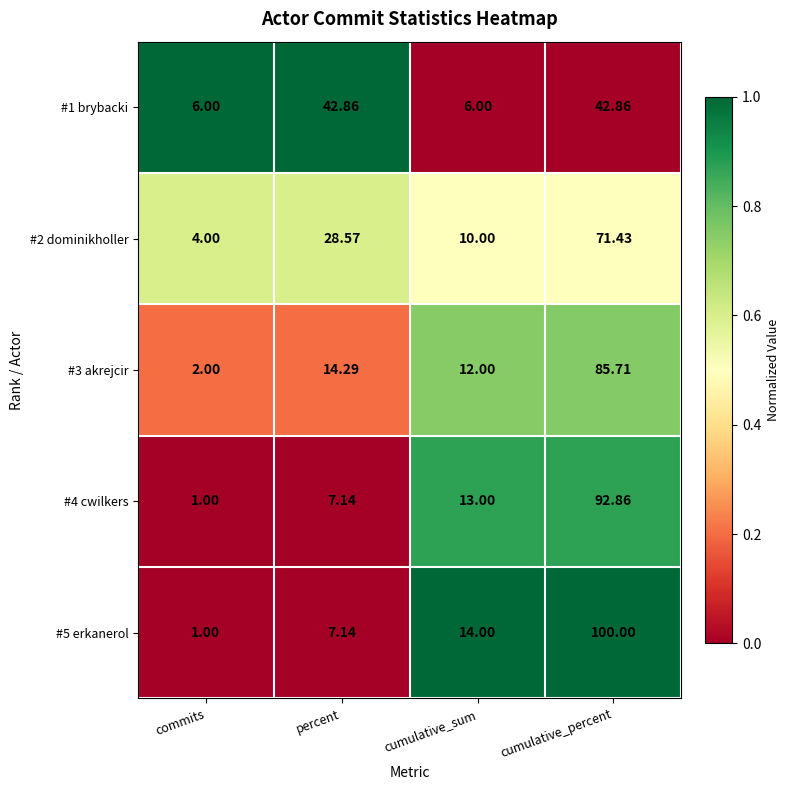

At which label is #5 erkanerol closest to 50?

cumulative_sum